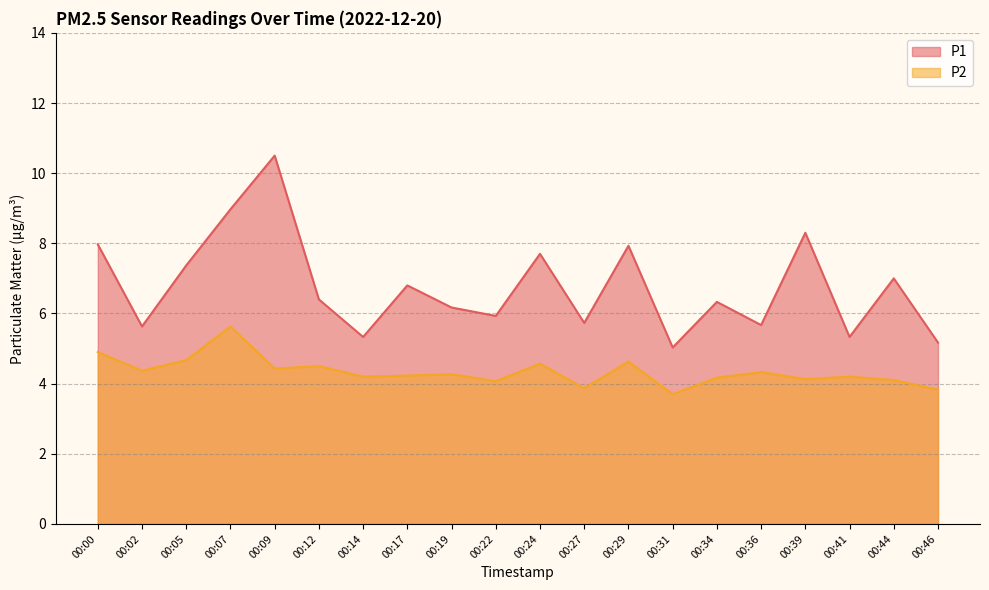

How many values in the P2 series are below 4?

3